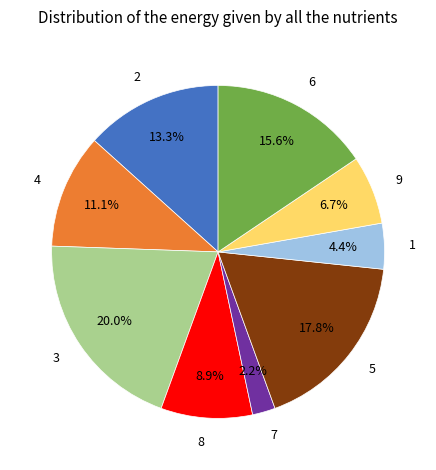

What is the total percentage of 5 and 4?

28.9%